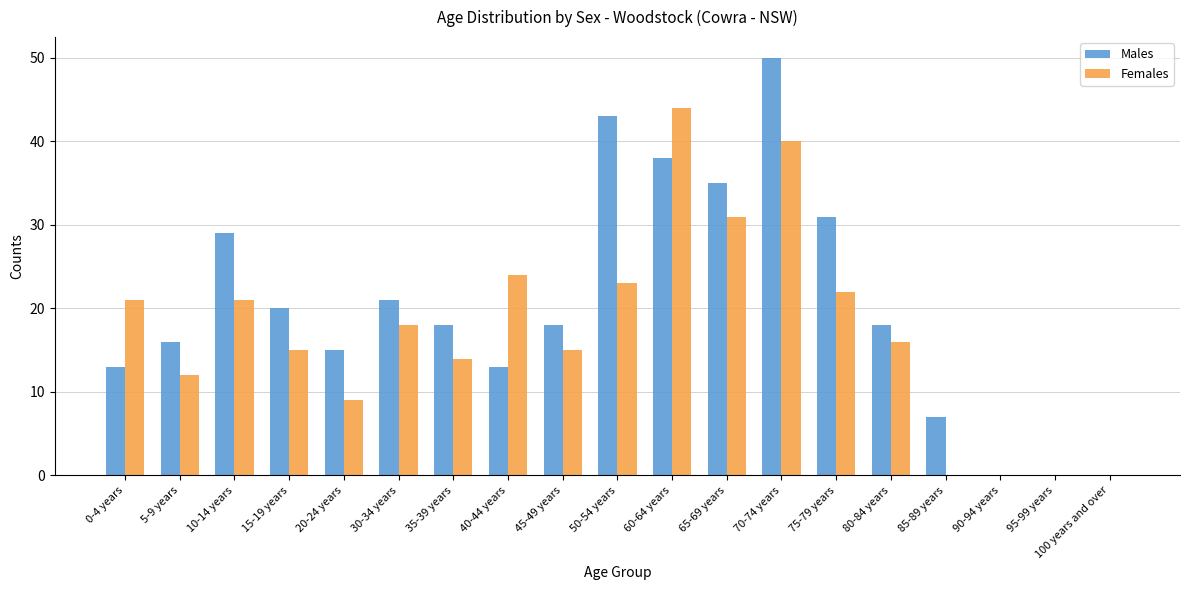

Between 50-54 years and 70-74 years, which series saw the biggest shift?

Females